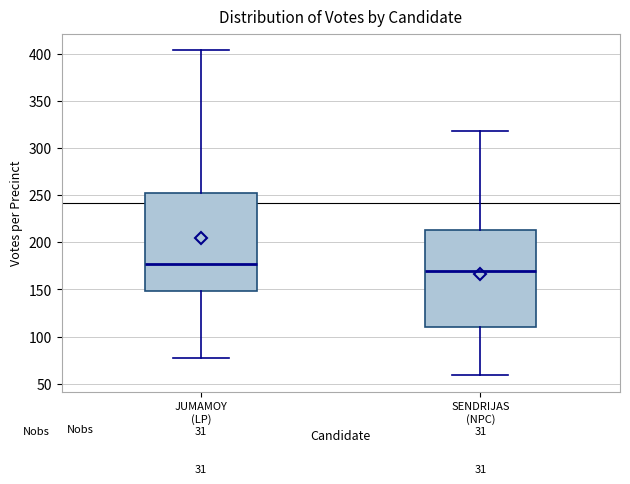

Reading left to right, transcribe this box plot: for each box, give where its median line is, the range the box spans, and where its two whiskers end, as read against the y-axis. The values are not printed on the chart, so give them approximately, as read against the axis.

JUMAMOY (LP): median 175, box 150 to 255, whiskers 75 to 405
SENDRIJAS (NPC): median 170, box 110 to 215, whiskers 60 to 320